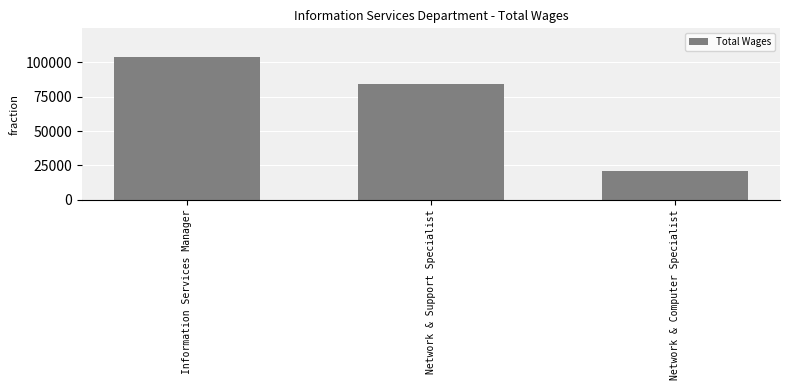

Reading right to left, transcribe all the data shown in this chart.

Network & Computer Specialist=21108	Network & Support Specialist=84423	Information Services Manager=103881